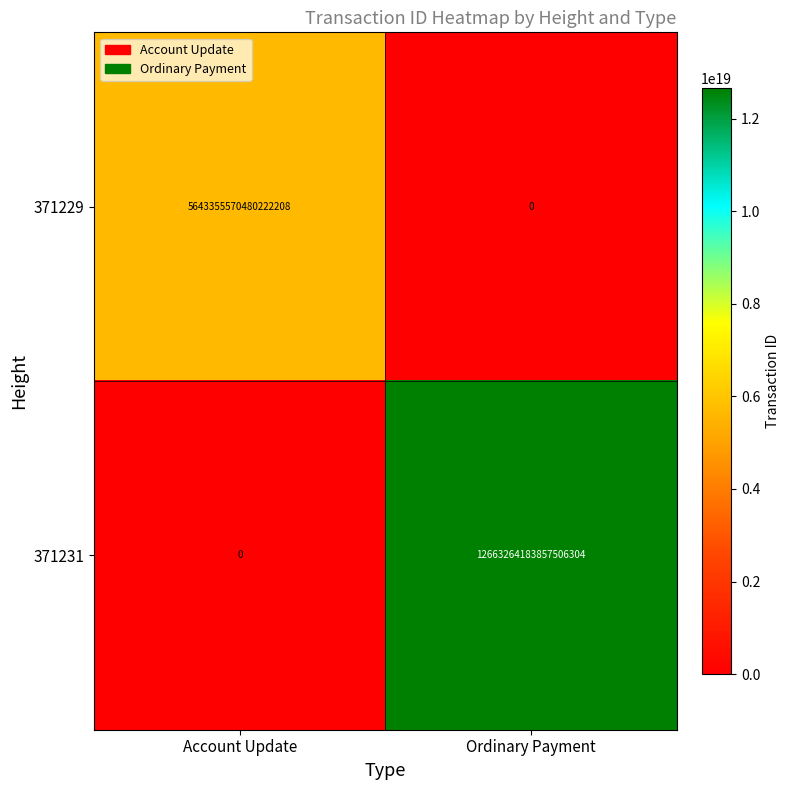

List the series in order of their peak value, highest first.

371231, 371229